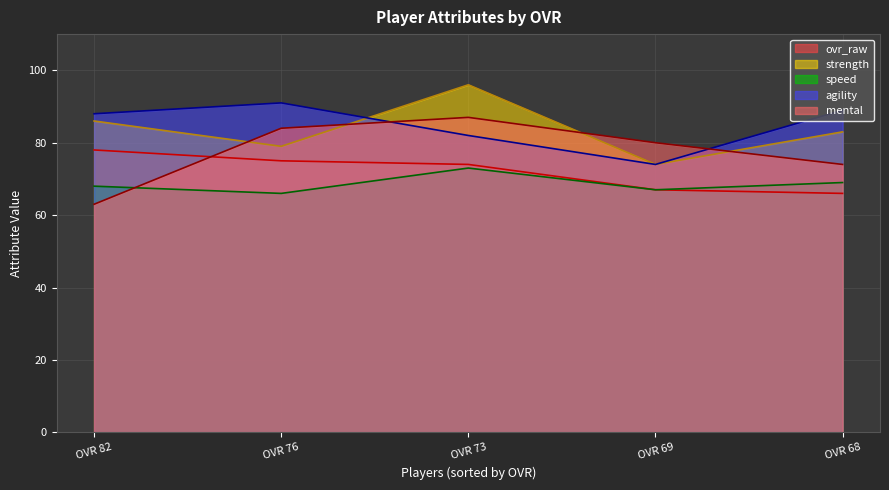

Reading left to right, transcribe all the data shown in this chart.

ovr_raw: 78	75	74	67	66
strength: 86	79	96	74	83
speed: 68	66	73	67	69
agility: 88	91	82	74	89
mental: 63	84	87	80	74